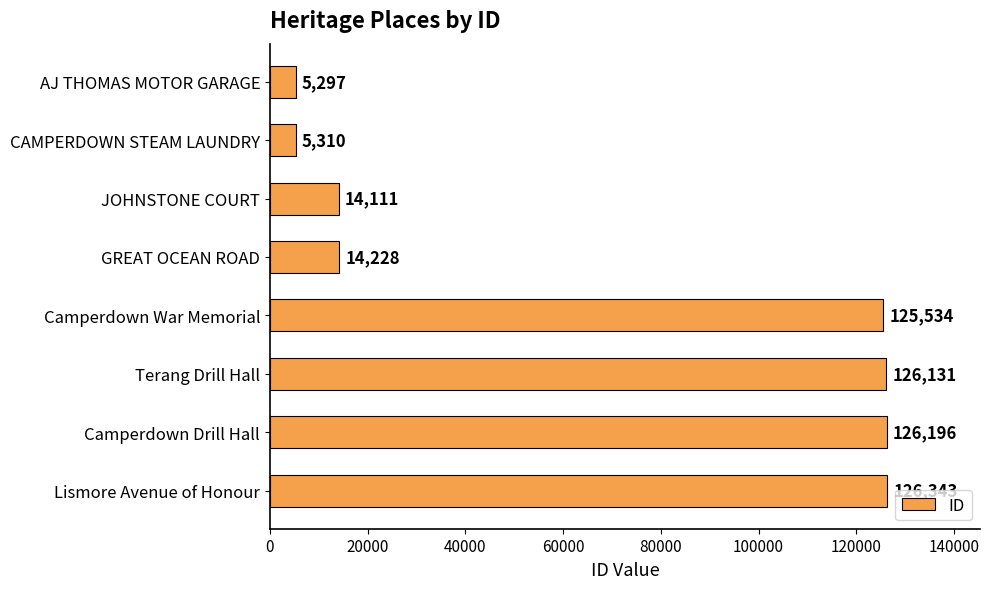

Count the number of data series in this chart.

1